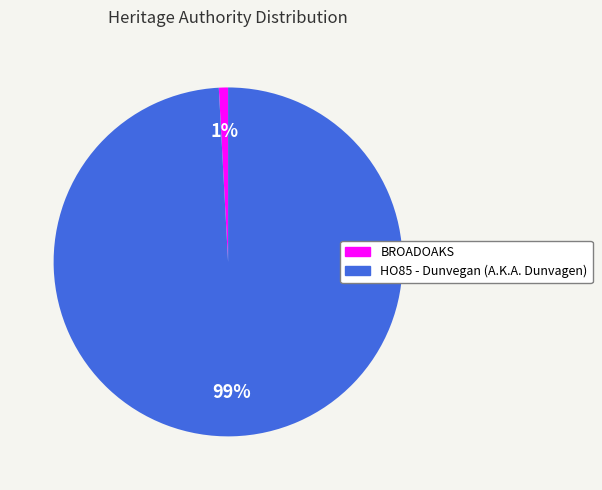

To the nearest percent, what percentage of the pie is BROADOAKS?

1%